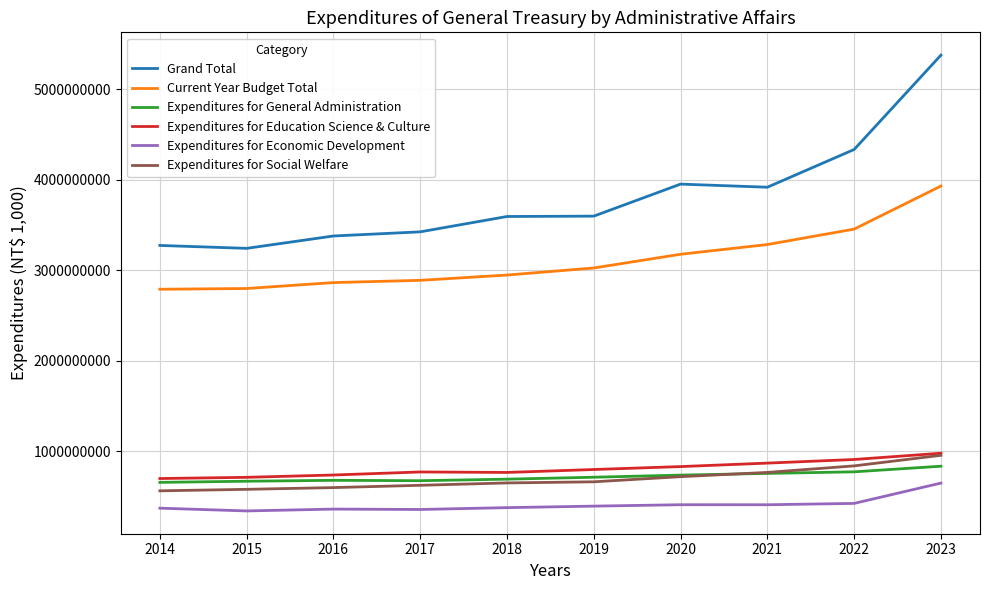

Between 2018 and 2021, which series saw the biggest shift?

Current Year Budget Total